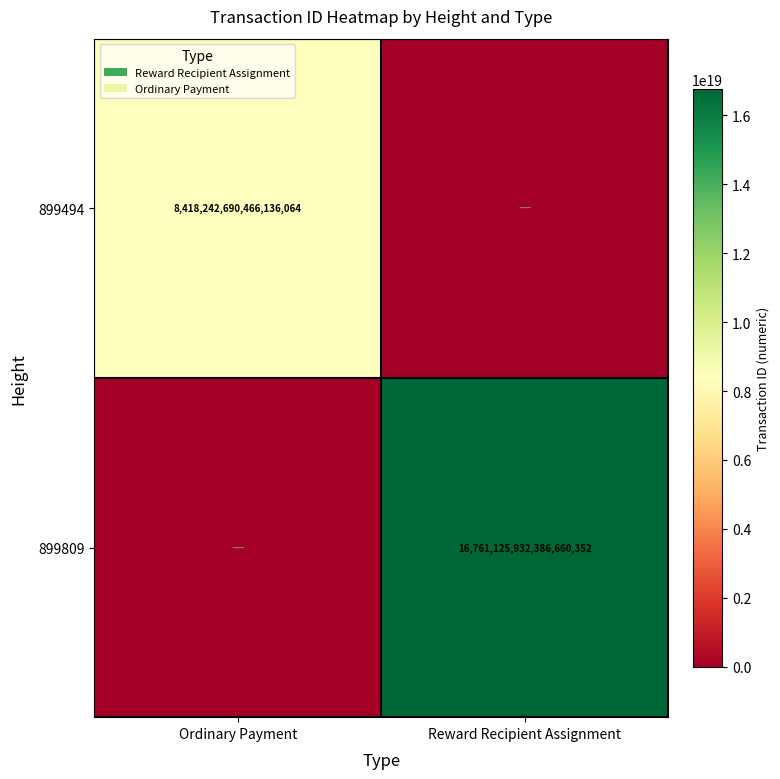

What is the total value across all series at Ordinary Payment?

8418242690466136064